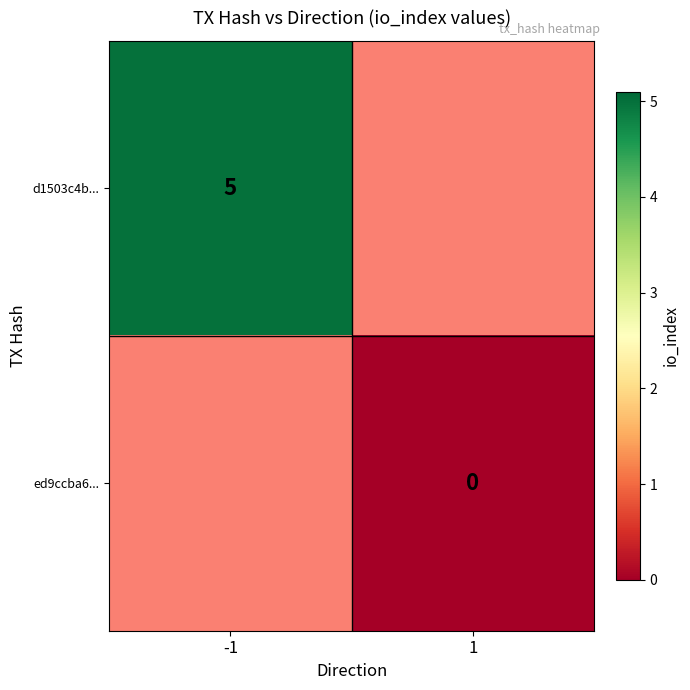

The d1503c4b... series shows 2.2 at -1. True or false?

False